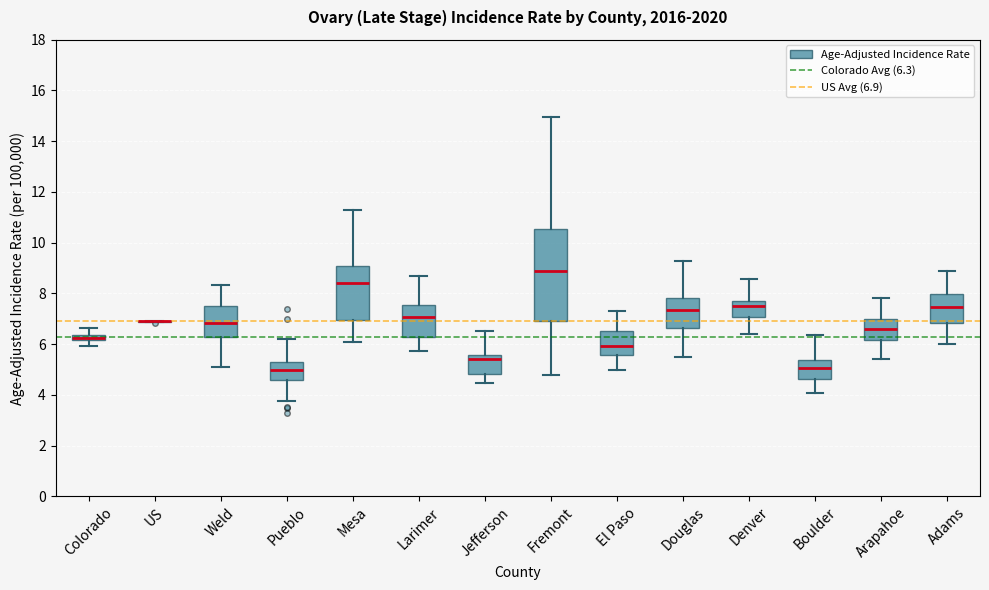

Comparing the boxes themselves (not the whiskers), which one is the tallest?

Fremont